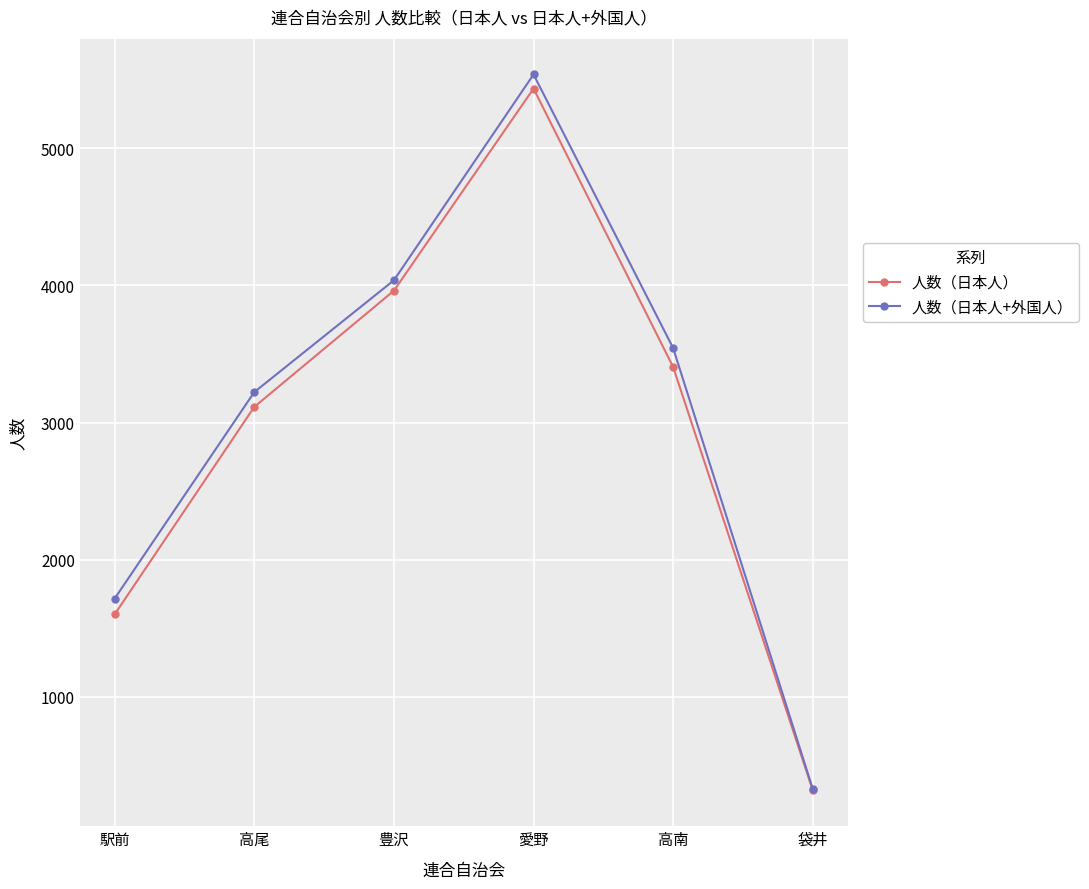

How many lines are shown in the chart?

2